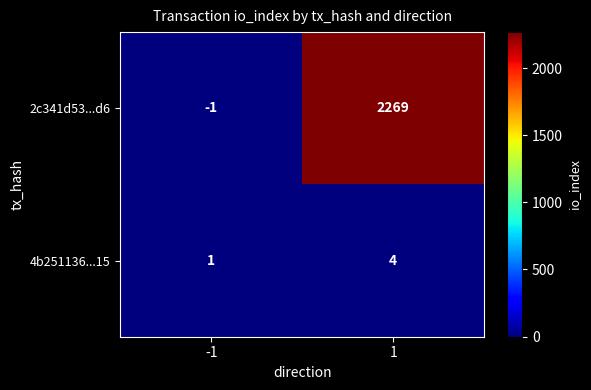

True or false: 4b251136...15 has a value of 1 at -1.

True